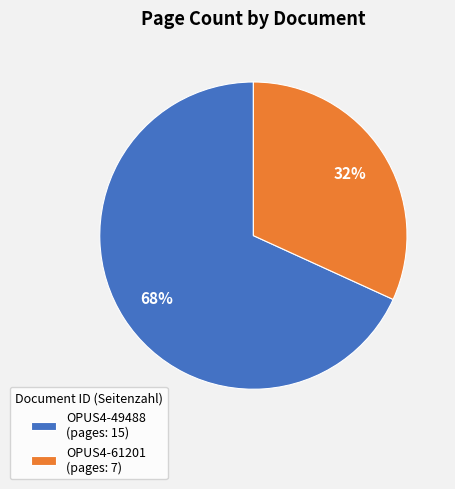

Rank the categories by value from highest to lowest.

OPUS4-49488, OPUS4-61201